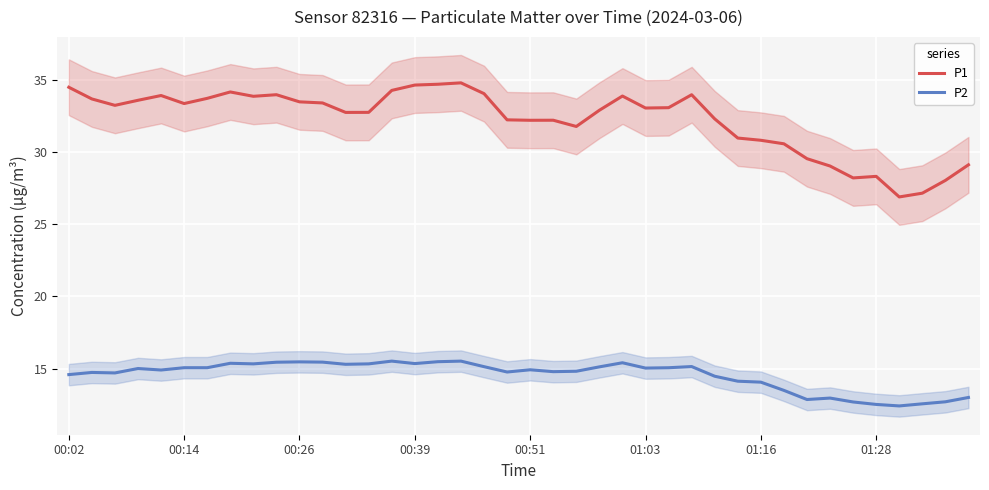

What is the value of the P2 point at the 10th from the left?

15.4